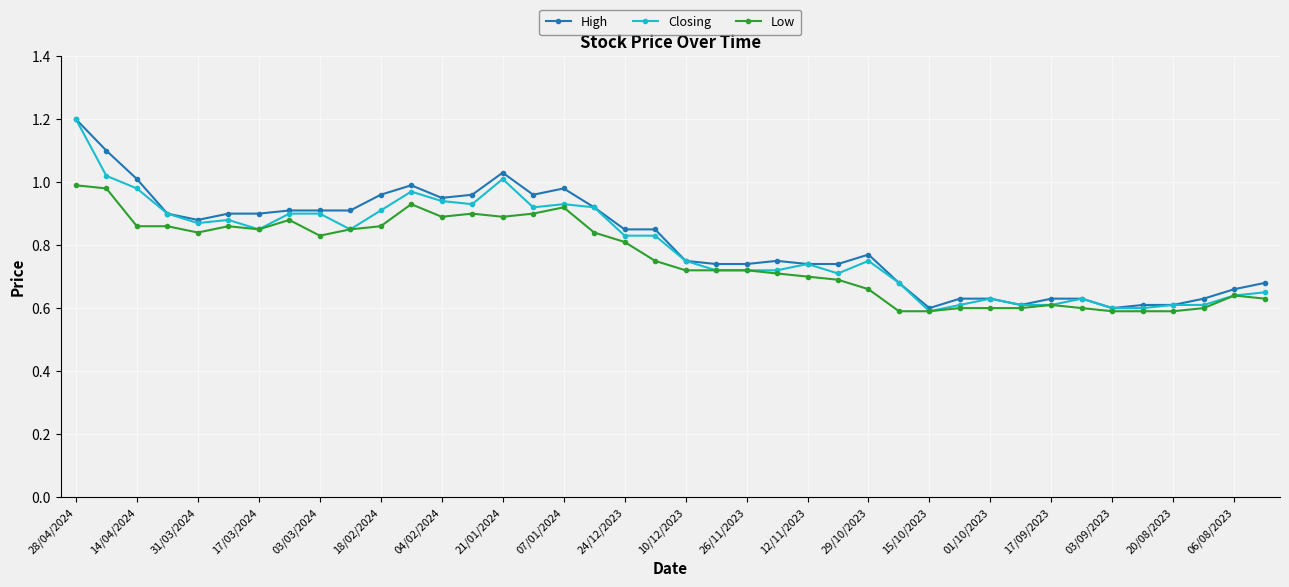

What is the highest value of the High series?

1.2